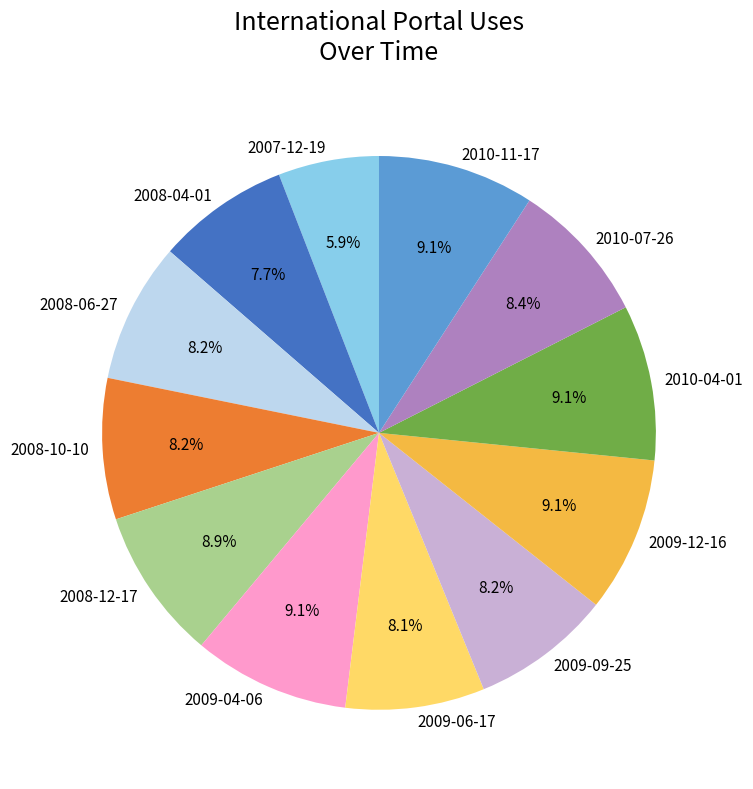

How many slices are in this pie chart?

12